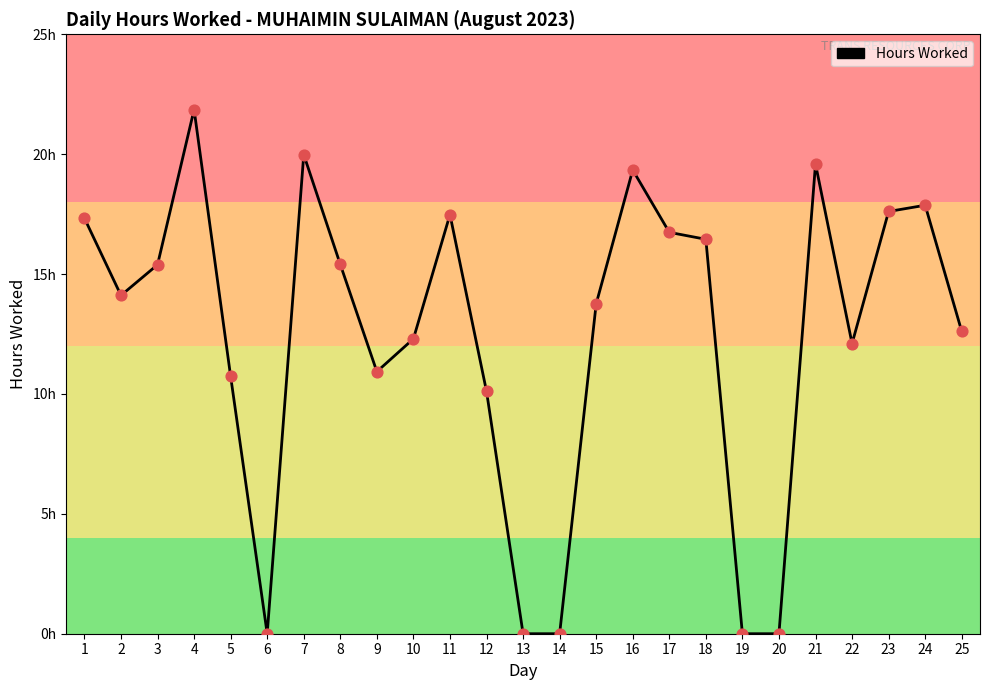

Which has a higher value, 15 or 10?

15